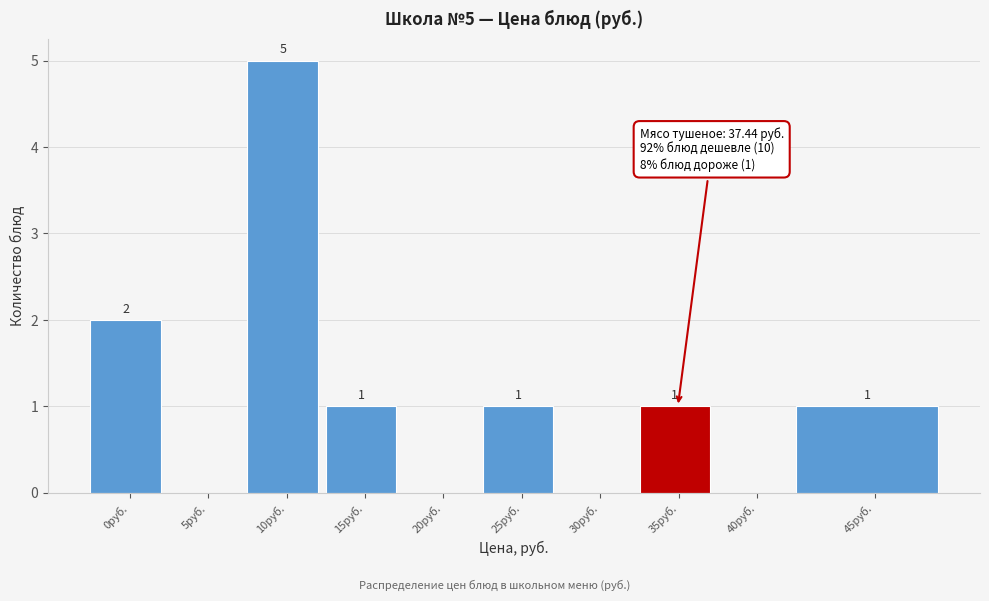

Reading right to left, extract all data points from this chart.

45руб.=1	40руб.=0	35руб.=1	30руб.=0	25руб.=1	20руб.=0	15руб.=1	10руб.=5	5руб.=0	0руб.=2